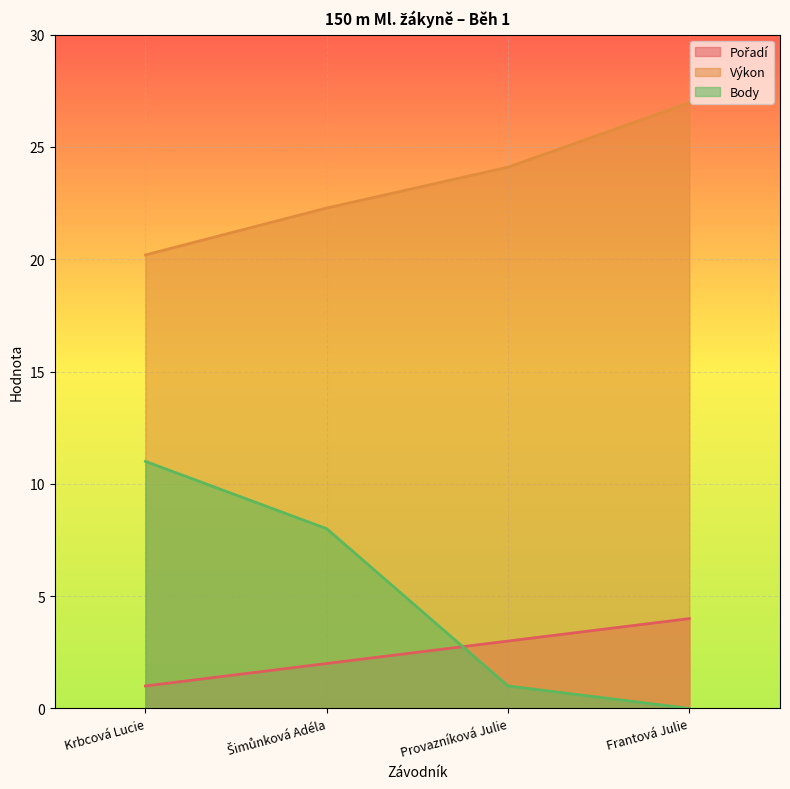

Is it true that Pořadí equals 2.3 at Frantová Julie?

False